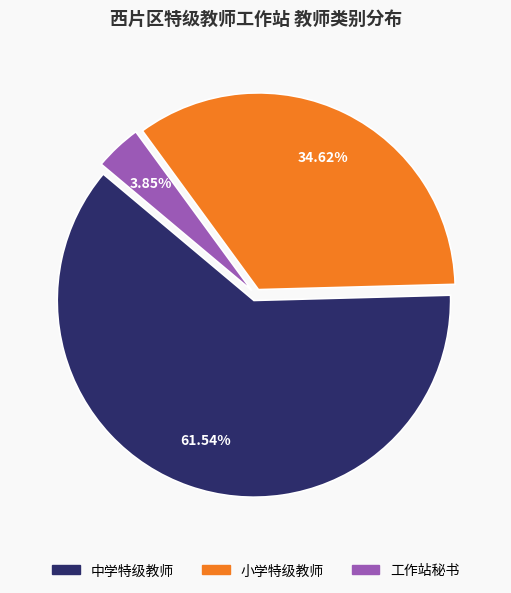

The 工作站秘书 slice represents 4% of the pie. True or false?

True